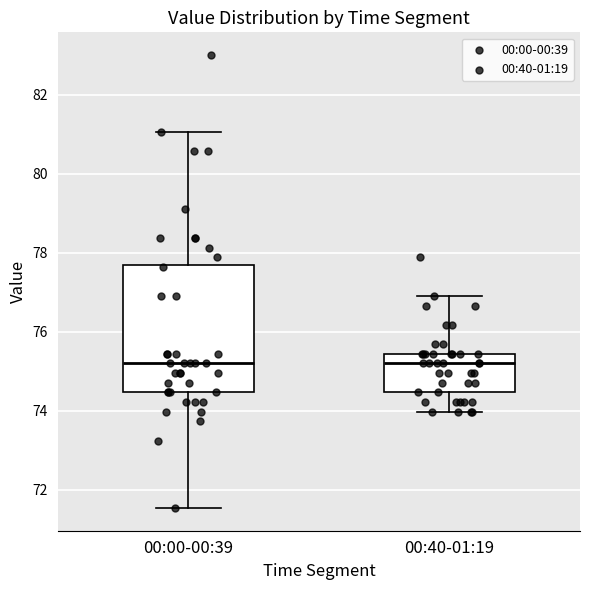

Comparing the boxes themselves (not the whiskers), which one is the tallest?

00:00-00:39